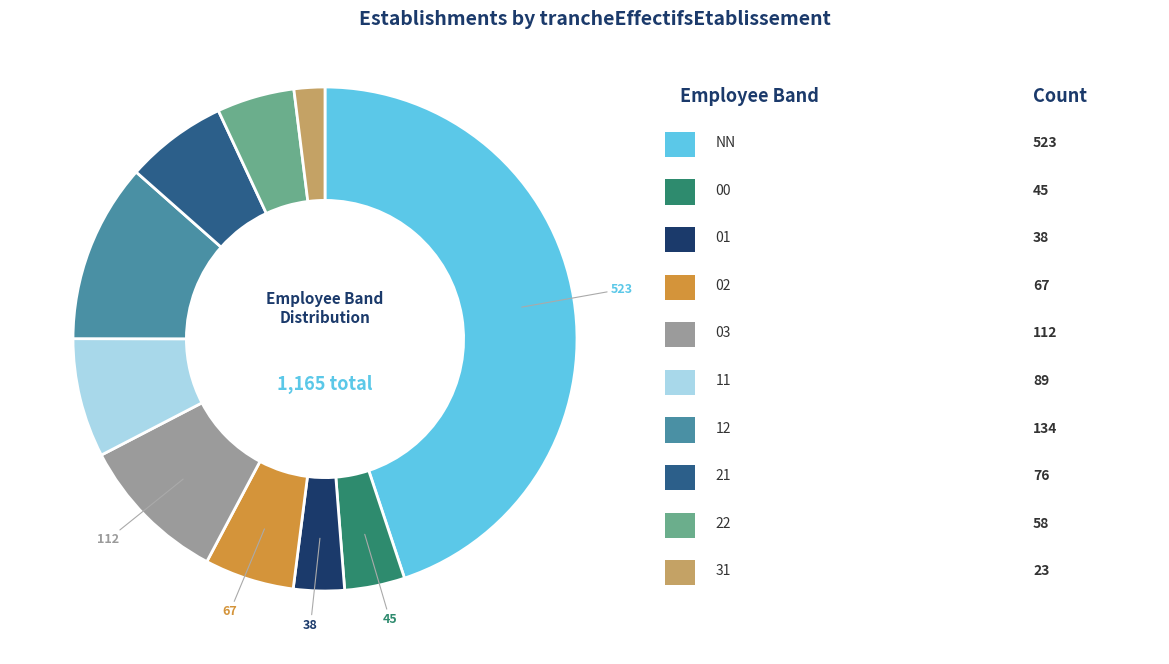

Is there any slice that represents more than half of the pie?

No